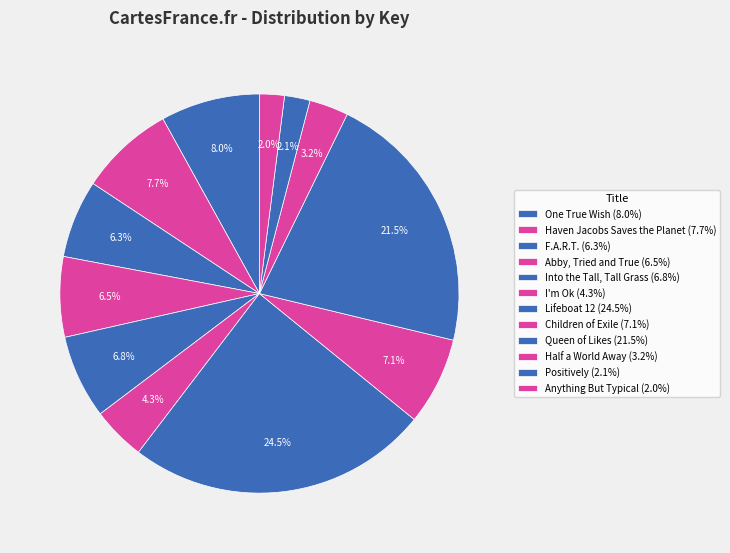

What percentage is the Positively slice, to the nearest percent?

2%